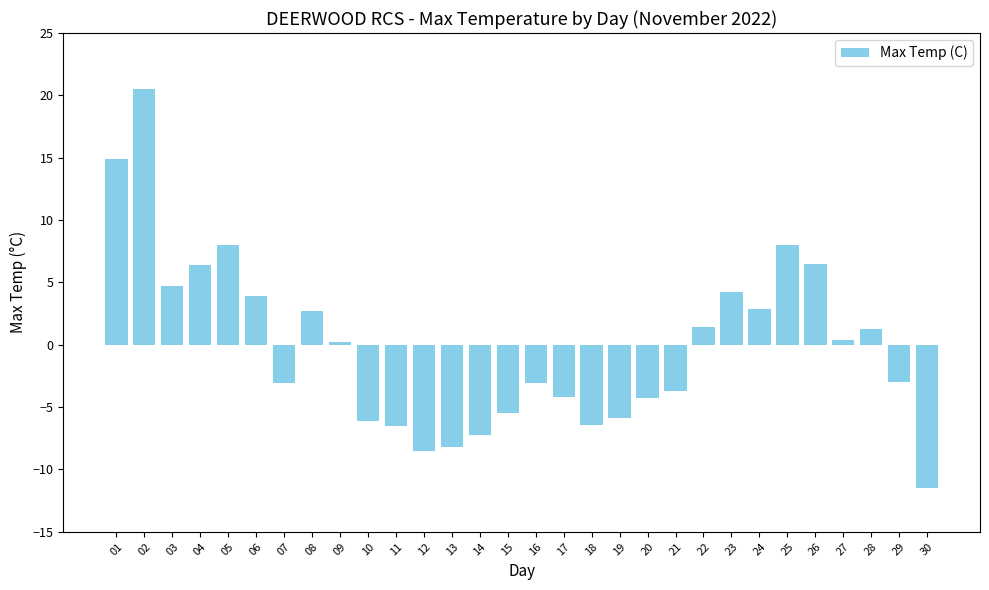

What is the difference between the values at 12 and 23?

12.7